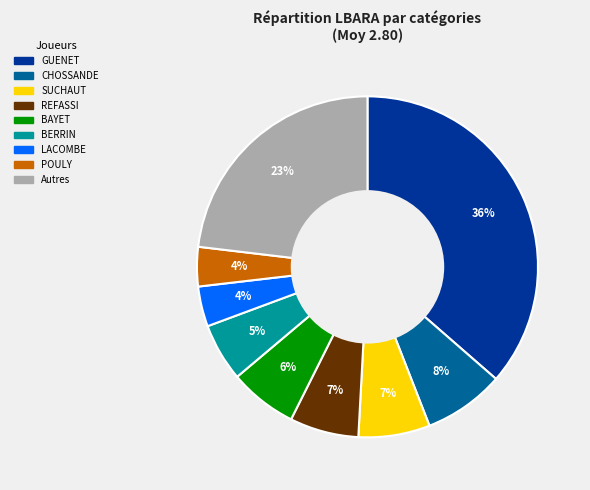

To the nearest percent, what is the average slice percentage?

11%